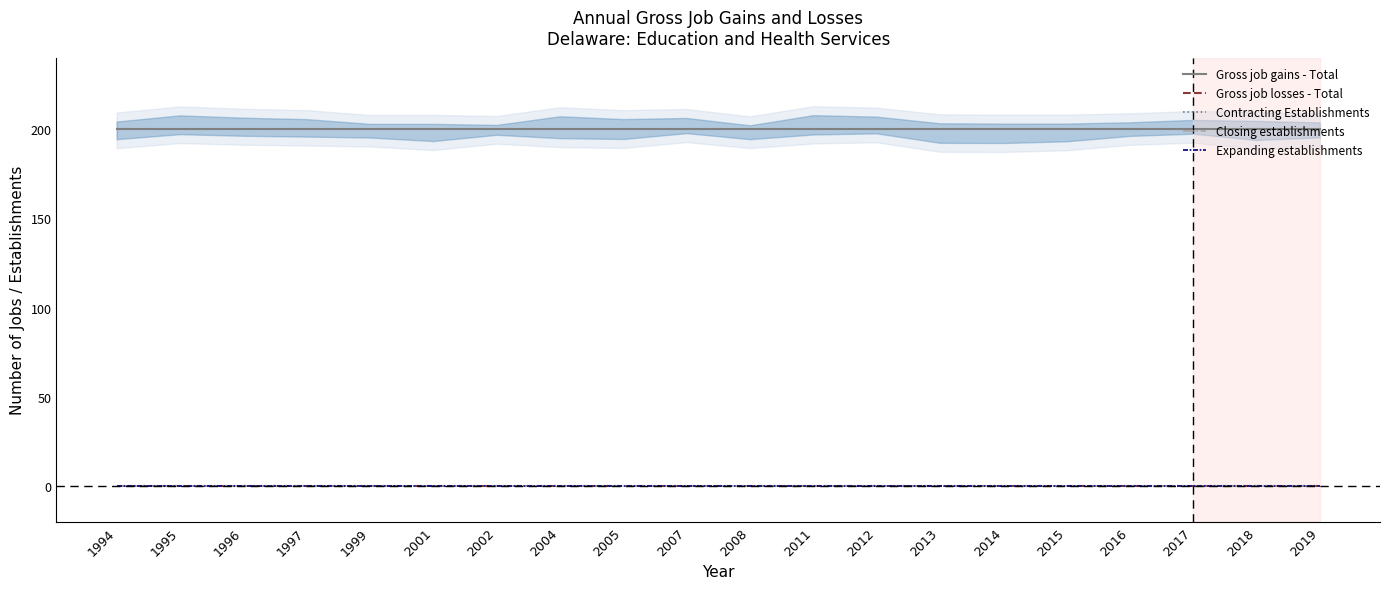

True or false: Gross job losses - Total and Contracting Establishments intersect in this chart.

False